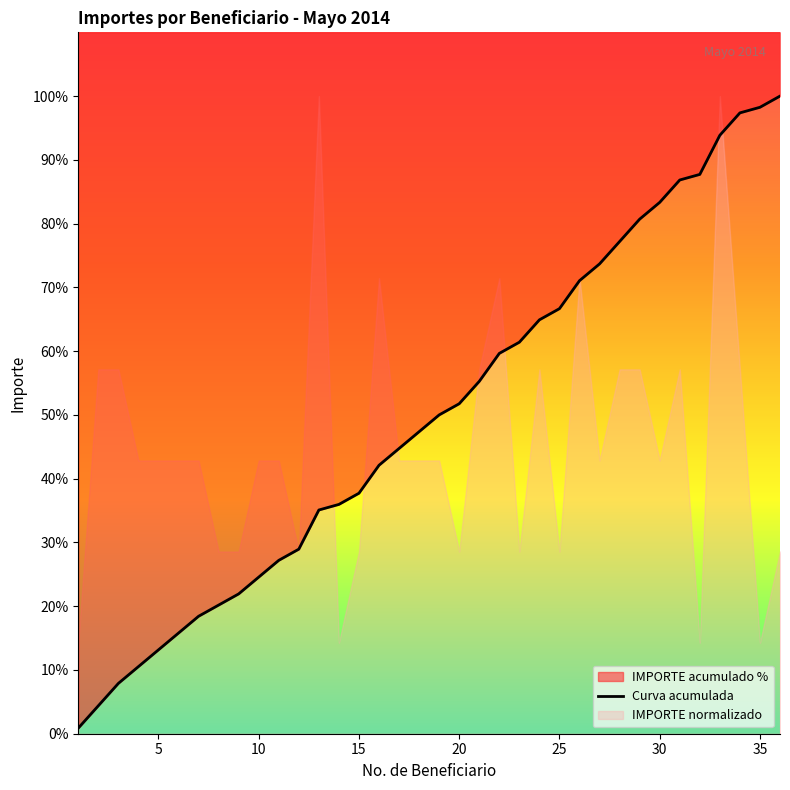

How many lines are shown in the chart?

1